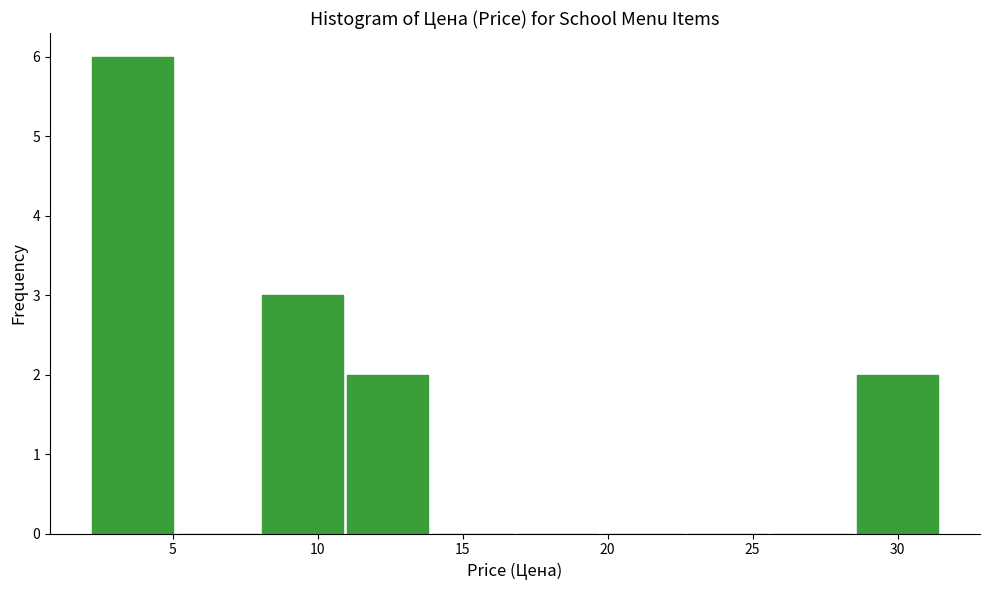

Reading left to right, transcribe this chart: for each bar, give the range it covers on the x-axis and its height. Neither the bar edges nor the heights are printed on the chart, so give them approximately, as read against the axes.

2.0 to 5.0: 6
5.0 to 8.0: 0
8.0 to 11.0: 3
11.0 to 14.0: 2
14.0 to 17.0: 0
17.0 to 20.0: 0
20.0 to 22.5: 0
22.5 to 25.5: 0
25.5 to 28.5: 0
28.5 to 31.5: 2